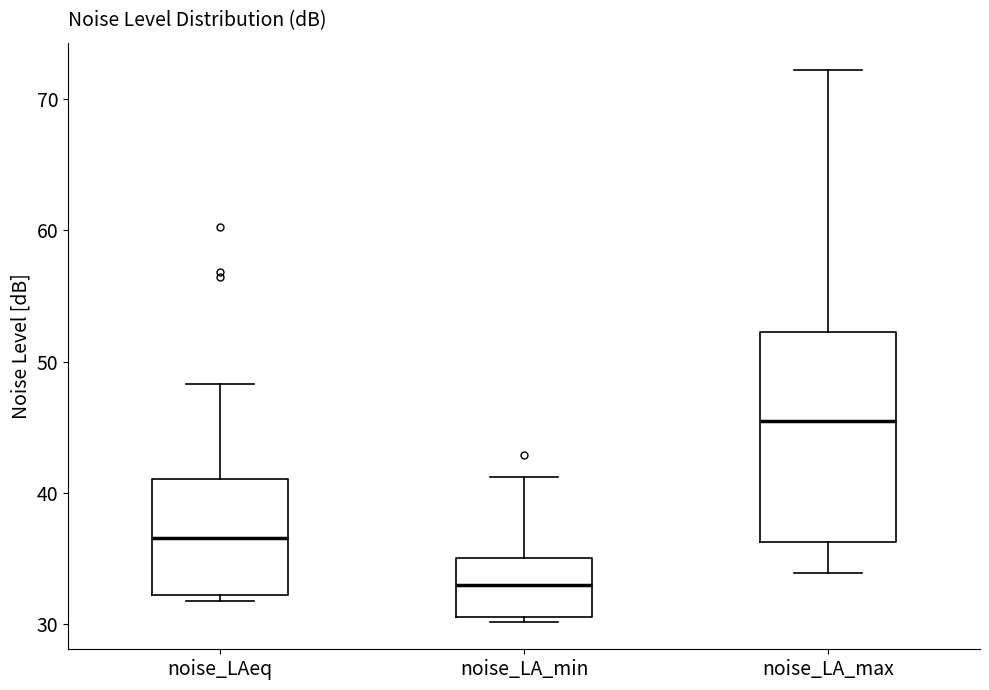

Which box has the highest median line?

noise_LA_max